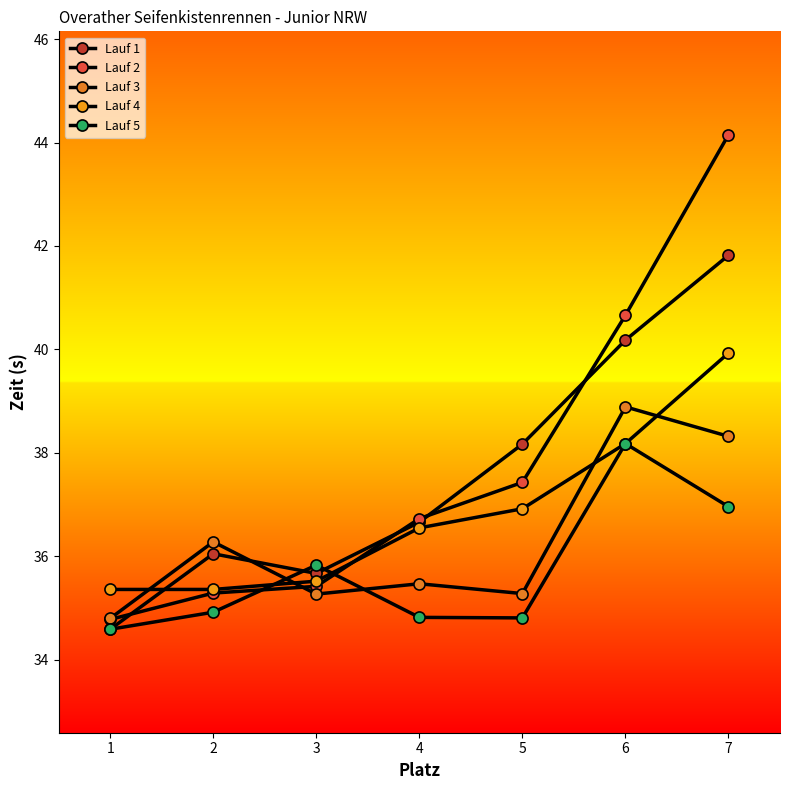

Reading right to left, list all the values displayed in this chart.

Lauf 1: 7=41.8	6=40.2	5=38.2	4=36.7	3=35.7	2=36.0	1=34.6
Lauf 2: 7=44.1	6=40.7	5=37.4	4=36.7	3=35.4	2=35.3	1=34.8
Lauf 3: 7=38.3	6=38.9	5=35.3	4=35.5	3=35.3	2=36.3	1=34.8
Lauf 4: 7=39.9	6=38.2	5=36.9	4=36.5	3=35.5	2=35.4	1=35.4
Lauf 5: 7=37.0	6=38.2	5=34.8	4=34.8	3=35.8	2=34.9	1=34.6